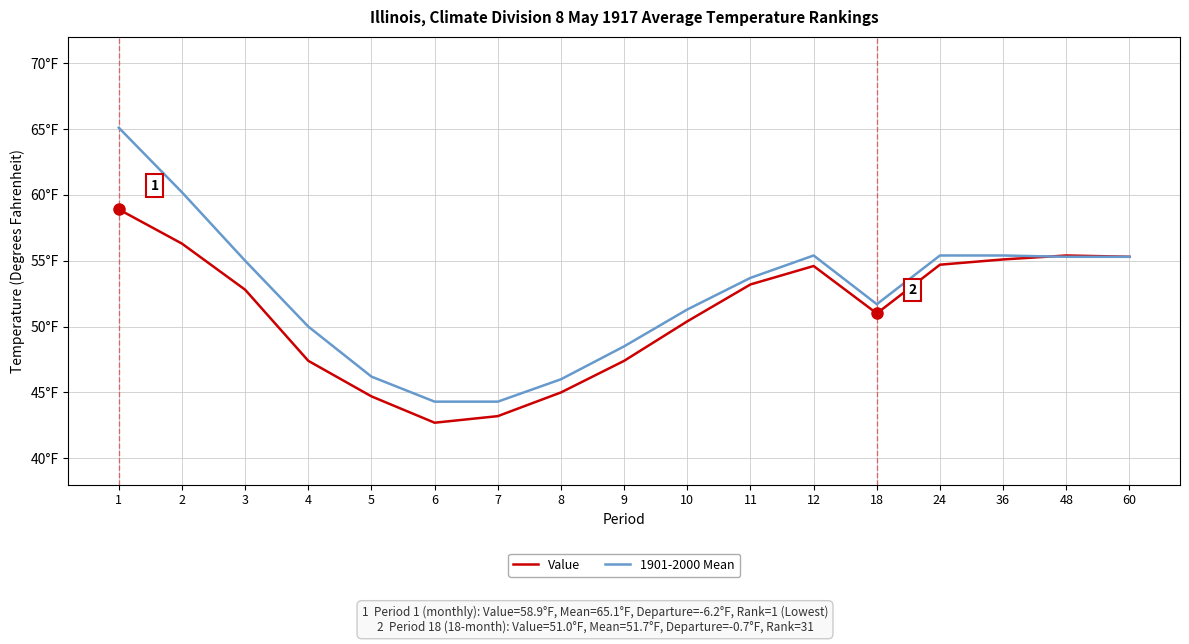

What are all the series names shown in the legend?

Value, 1901-2000 Mean